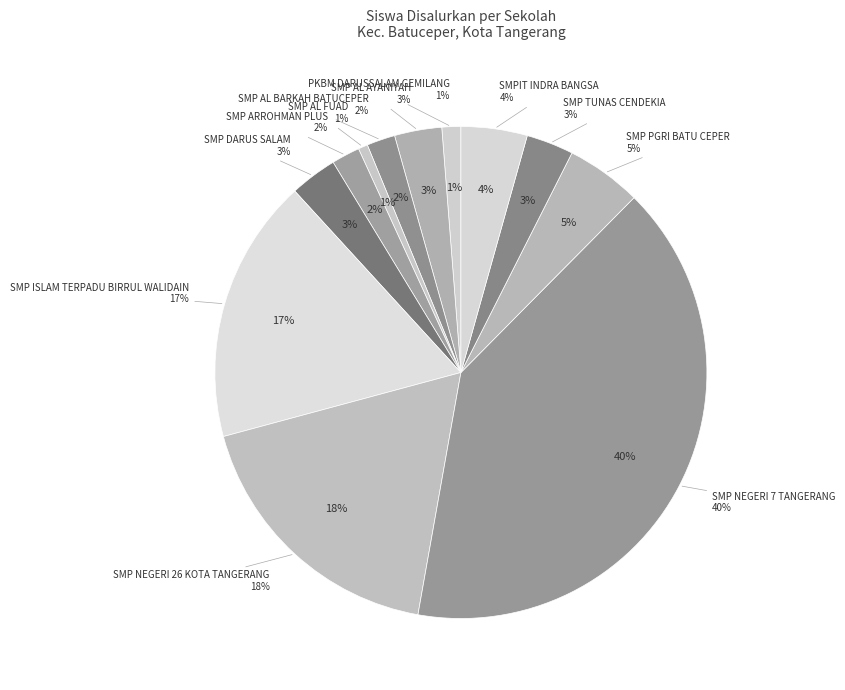

What is the smallest slice in the pie chart?

SMP AL FUAD